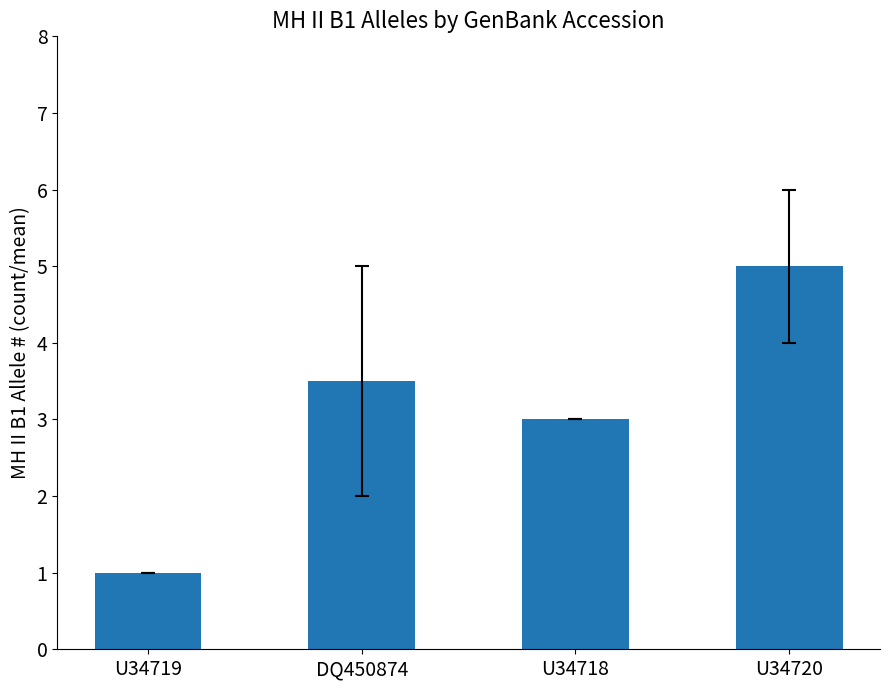

Rank the categories by value from highest to lowest.

U34720, DQ450874, U34718, U34719